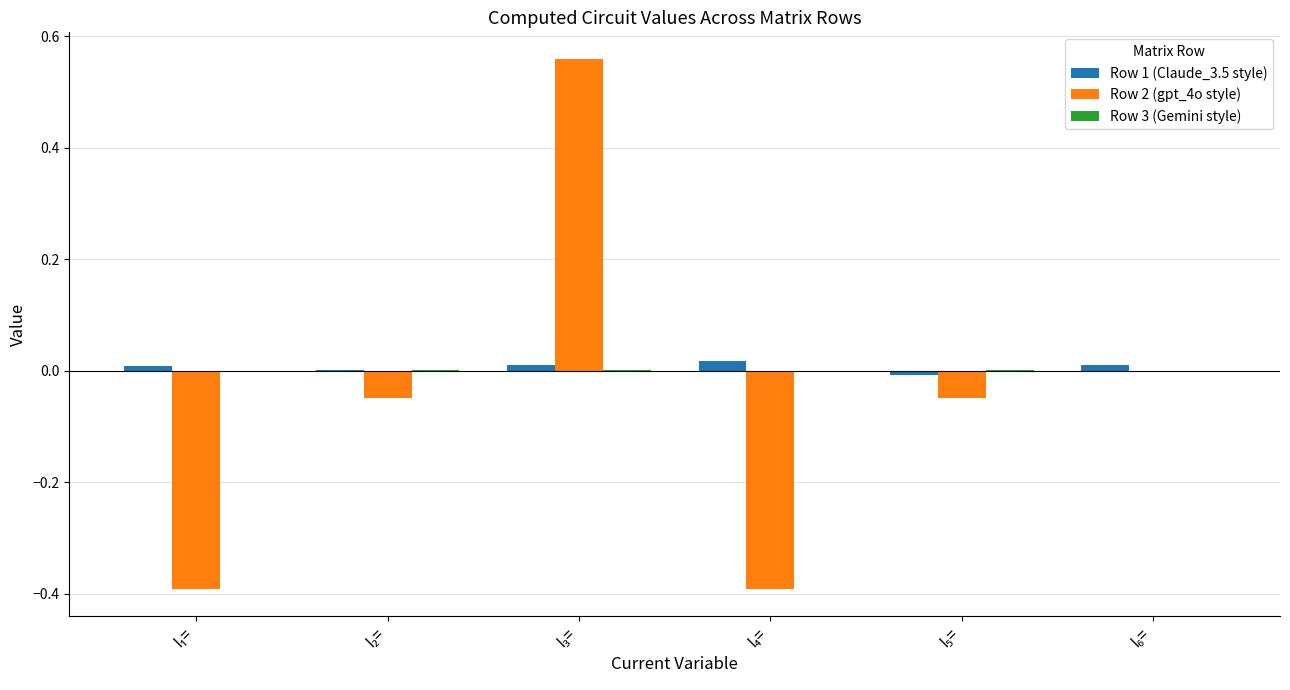

The value of Row 2 (gpt_4o style) at I₃= is 0.2. True or false?

False